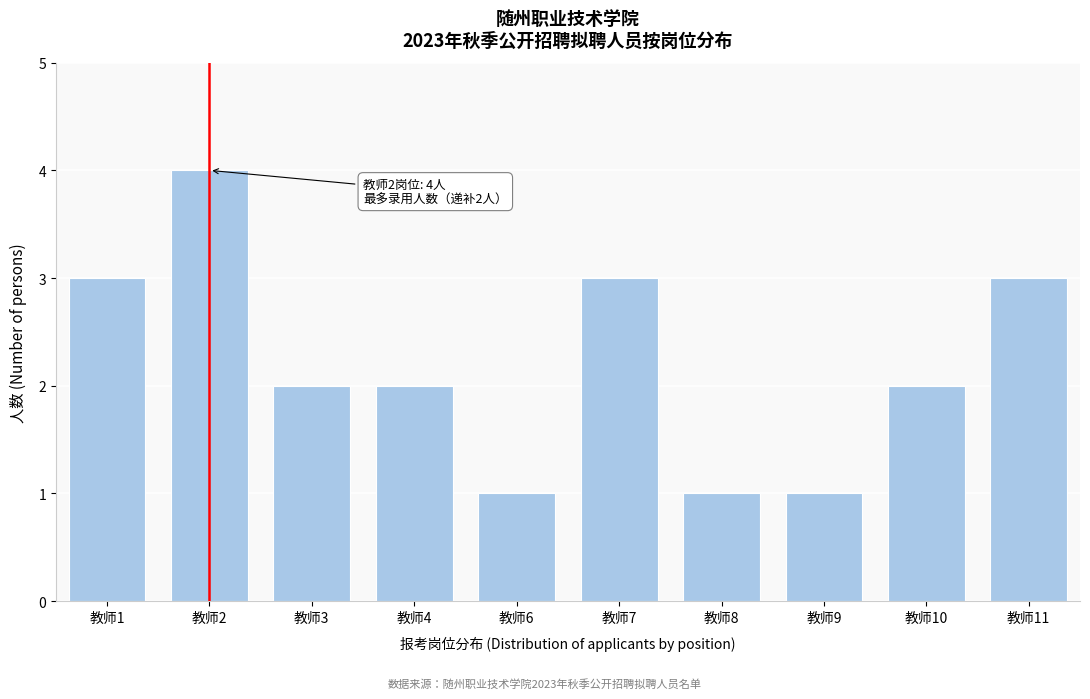

Reading right to left, extract all data points from this chart.

教师11=3	教师10=2	教师9=1	教师8=1	教师7=3	教师6=1	教师4=2	教师3=2	教师2=4	教师1=3